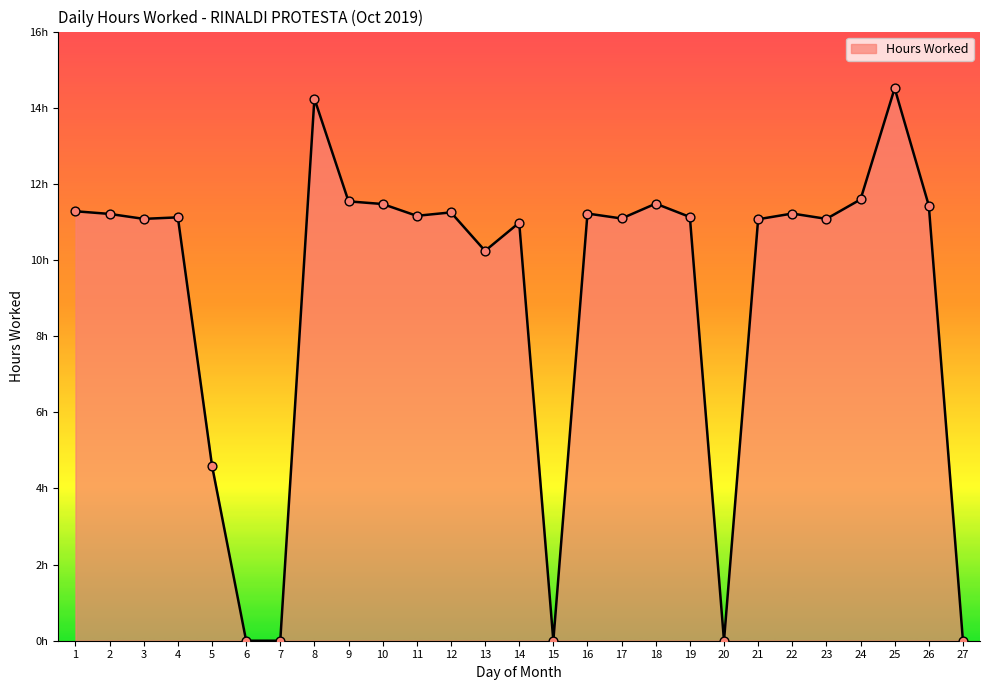

Does the chart have visible grid lines?

No